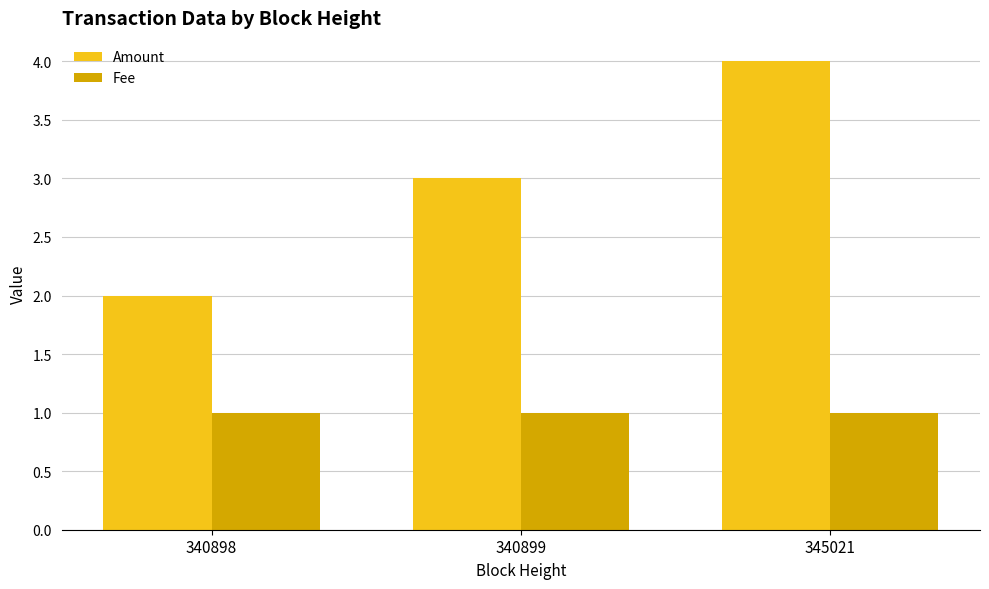

Reading left to right, what are all the values shown in this chart?

Amount: 2.0	3.0	4.0
Fee: 1.0	1.0	1.0